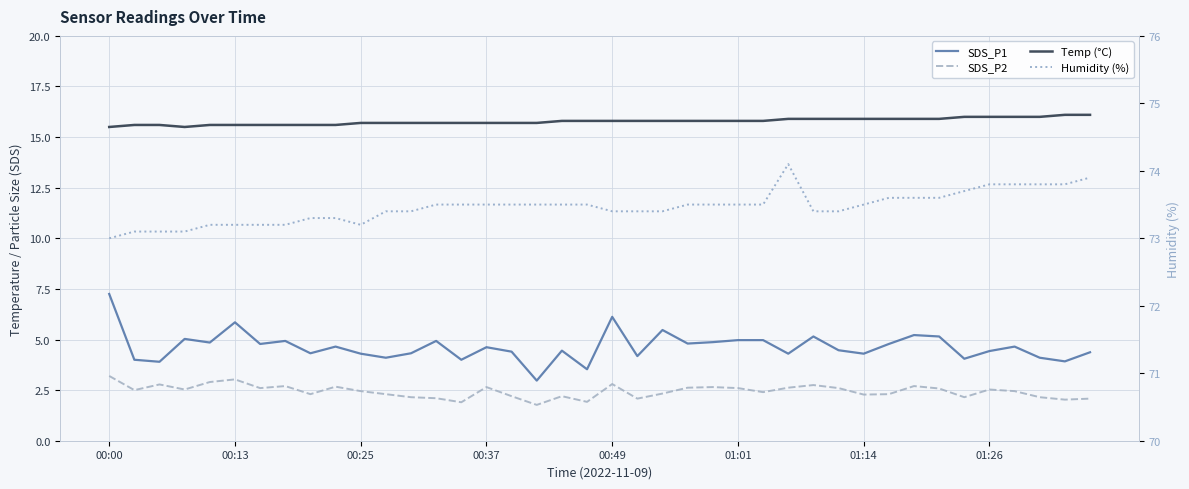

What is the sum of the SDS_P1 values at 29 and 01:14?

9.2